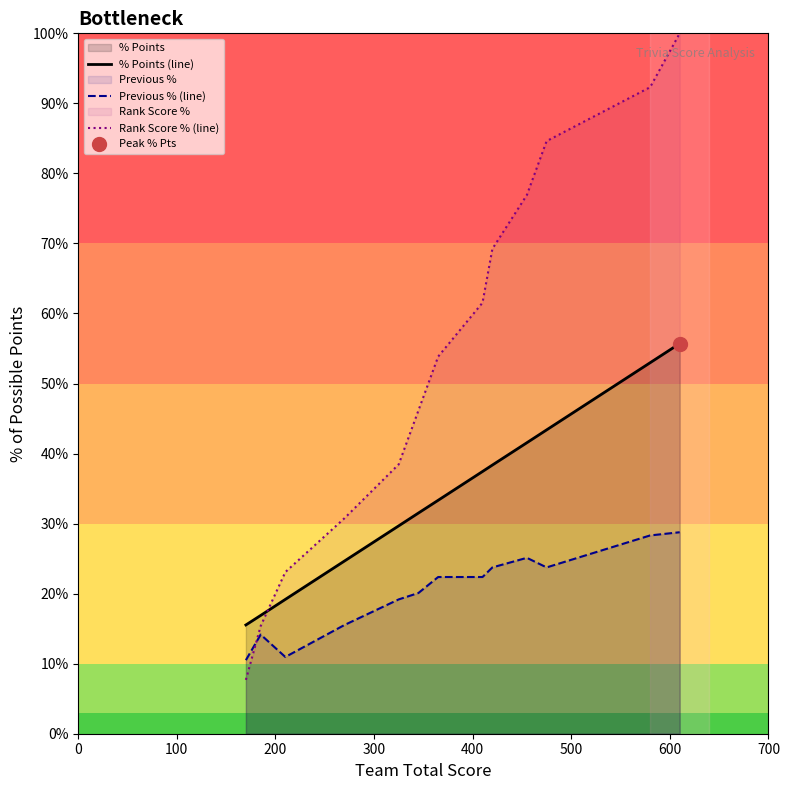

Rank the series by their maximum value, from highest to lowest.

Rank Score % (line), % Points (line), Previous % (line)